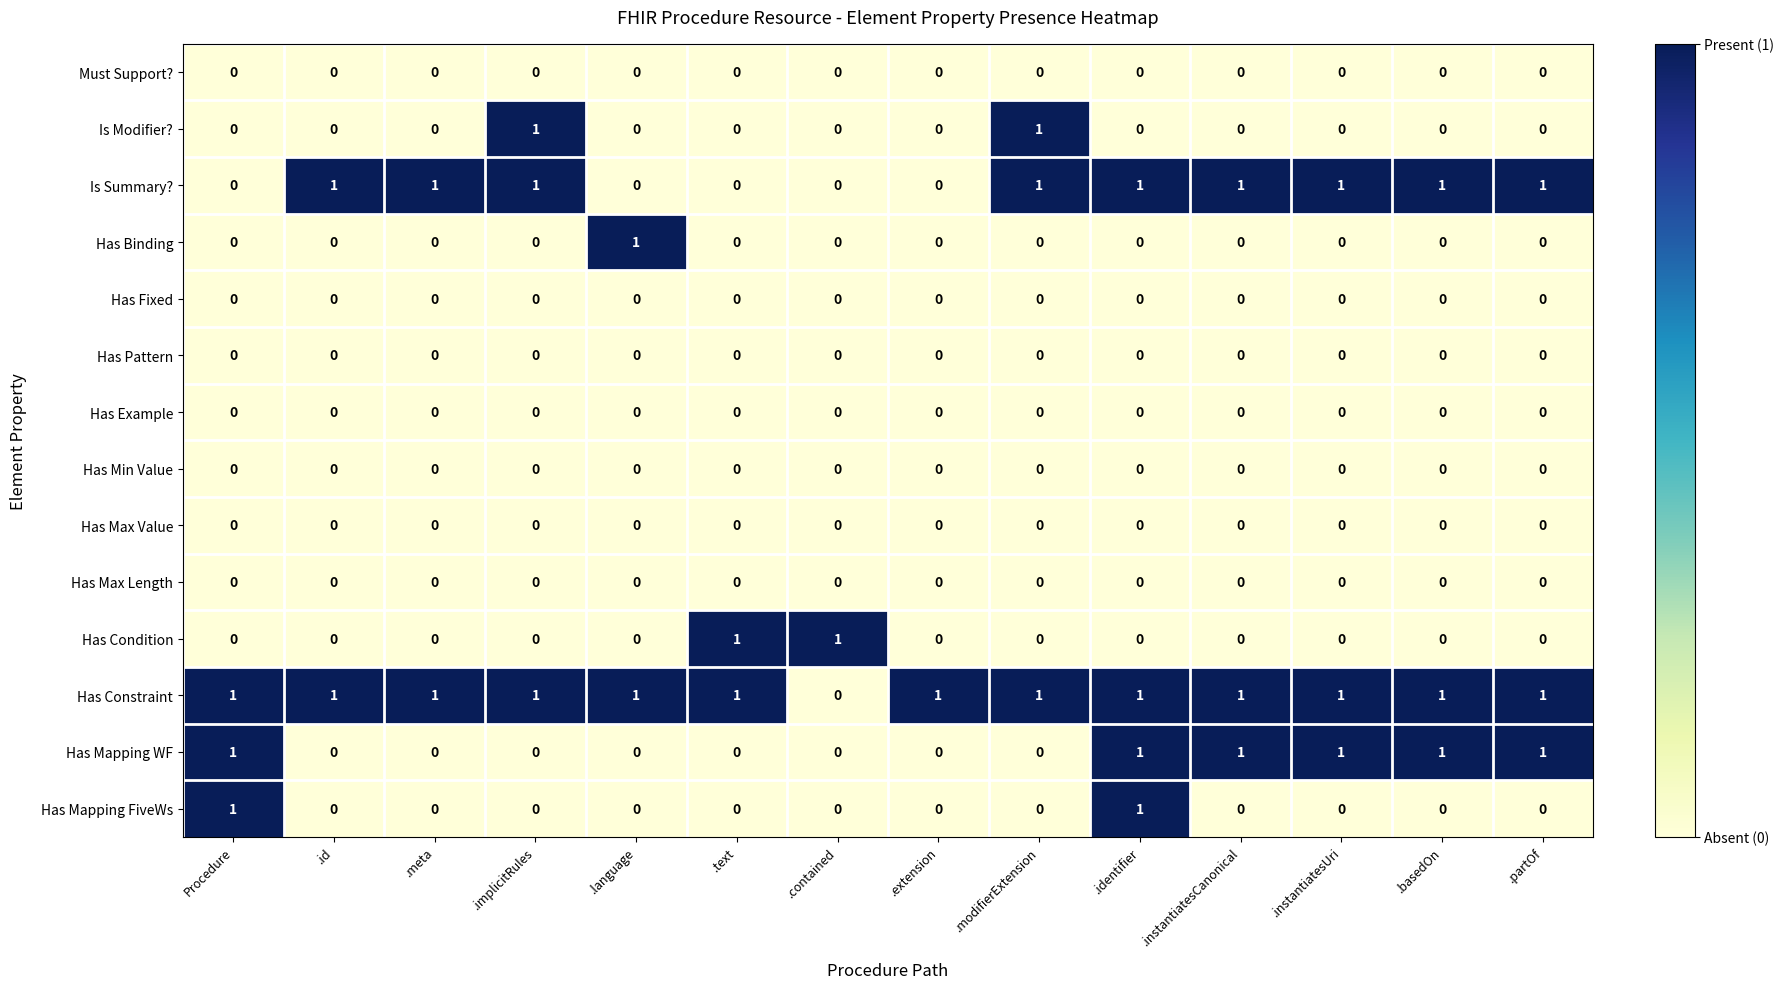

What is the total value across all series at .meta?

2